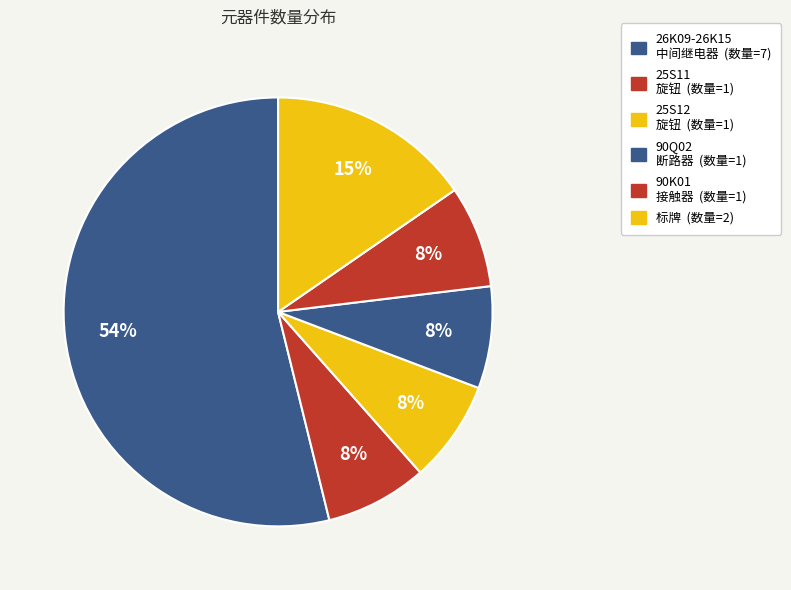

Rank the categories by value from lowest to highest.

25S11
旋钮, 25S12
旋钮, 90Q02
断路器, 90K01
接触器, 标牌, 26K09-26K15
中间继电器